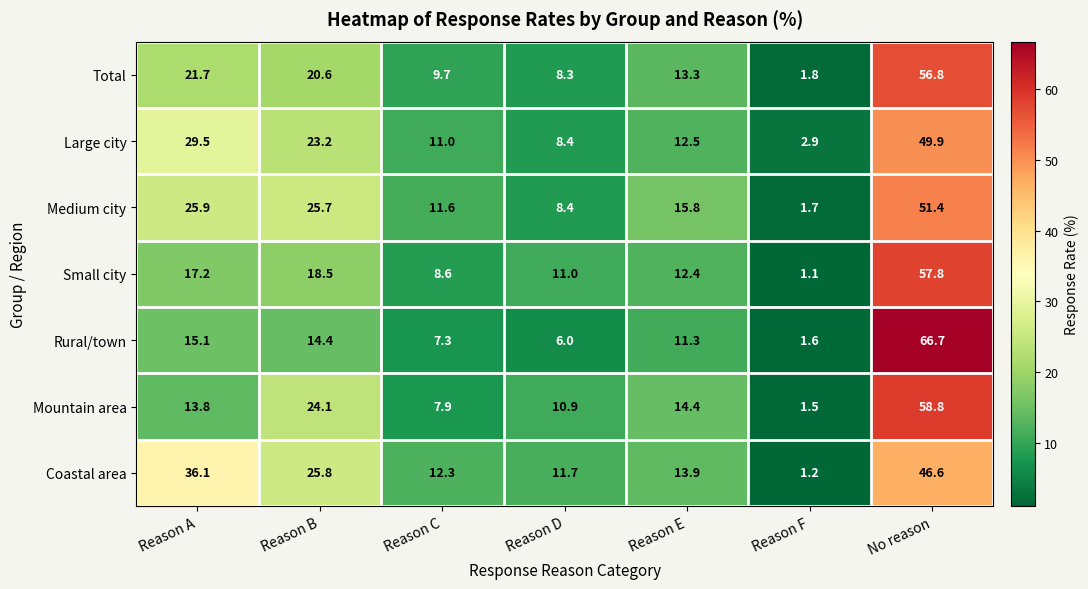

What is the total value across all series at Reason C?

68.4